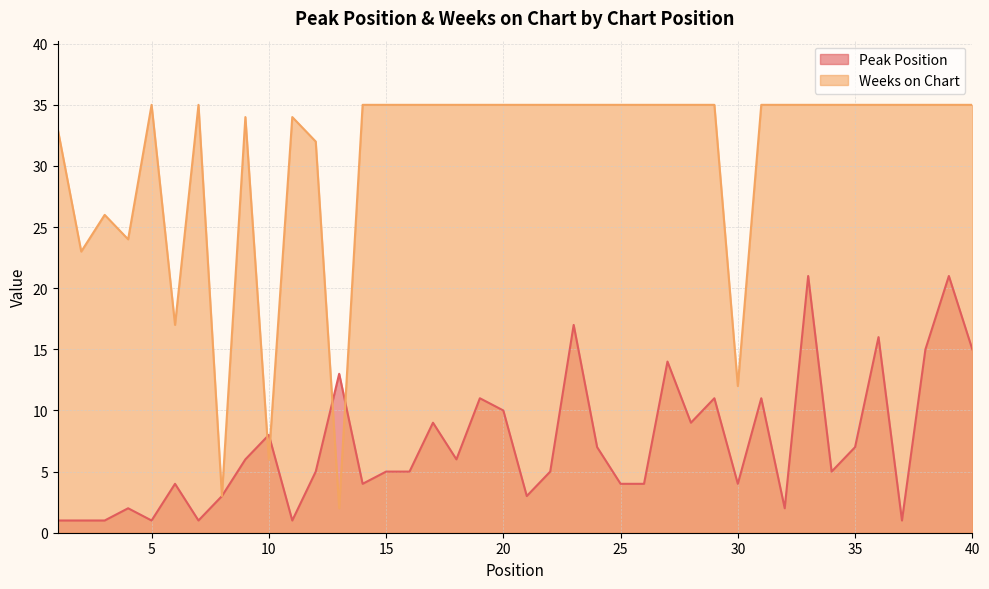

Between 7 and 14, which series saw the biggest shift?

Peak Position